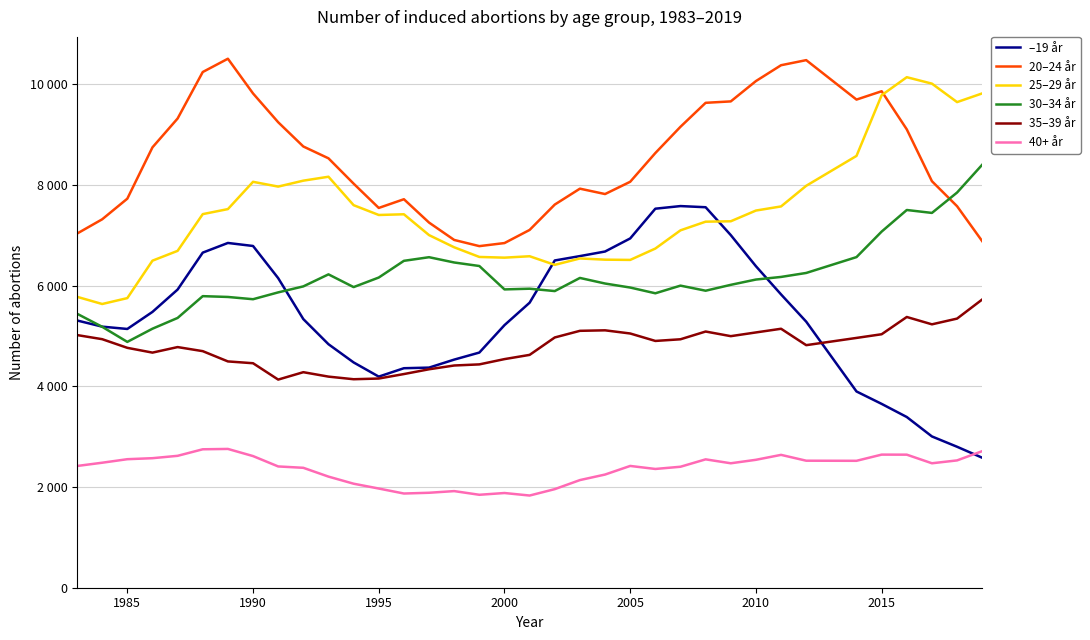

What are all the series names shown in the legend?

–19 år, 20–24 år, 25–29 år, 30–34 år, 35–39 år, 40+ år